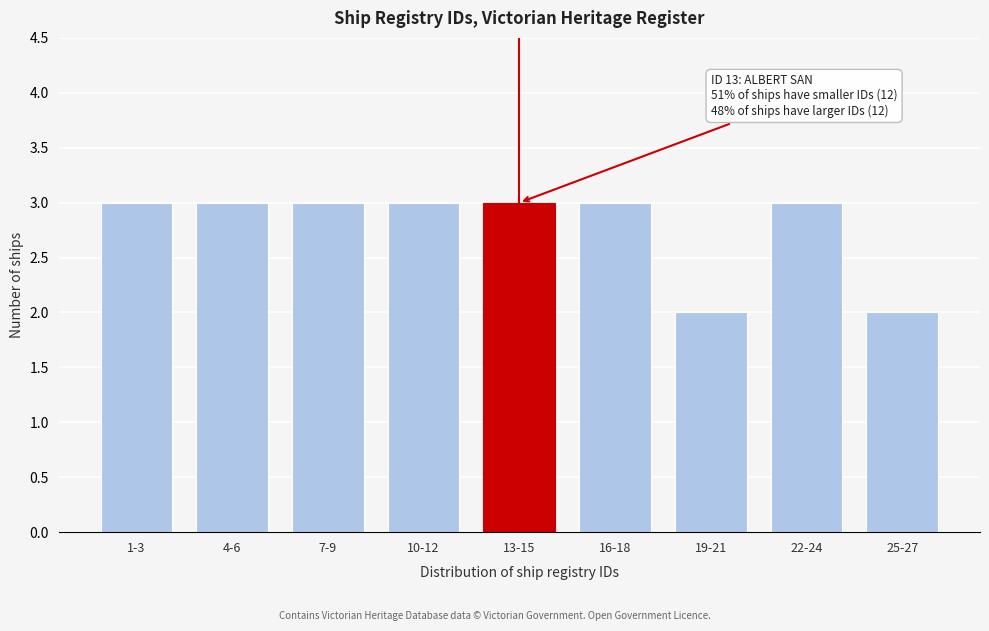

Reading right to left, extract all data points from this chart.

2	3	2	3	3	3	3	3	3